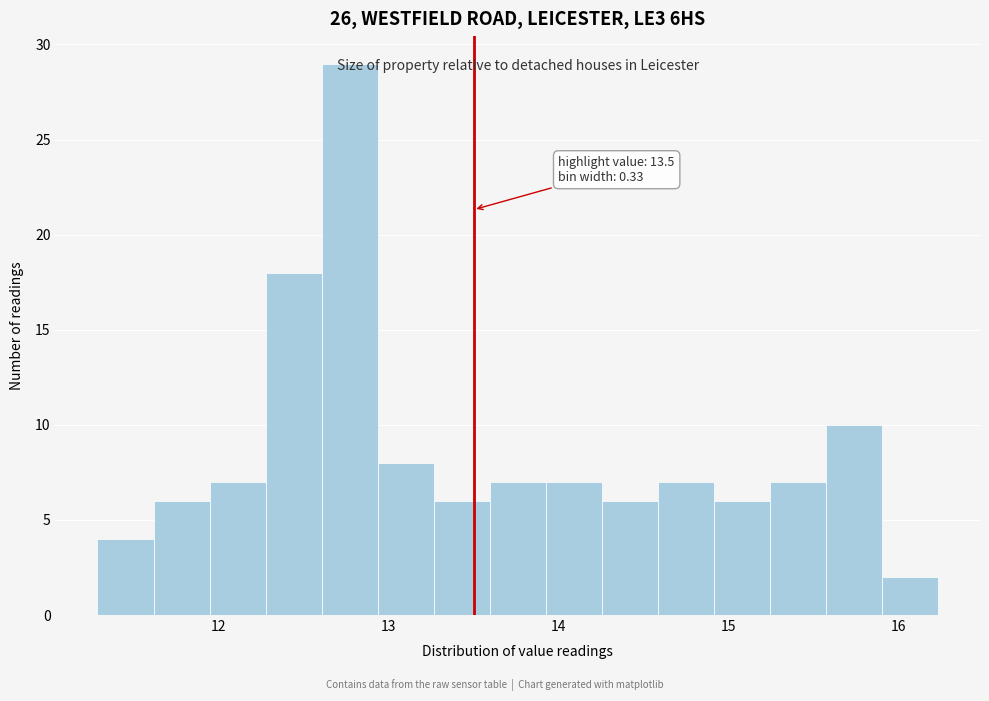

Read against the x-axis, roughly where is the centre of the tallest bar?

12.8